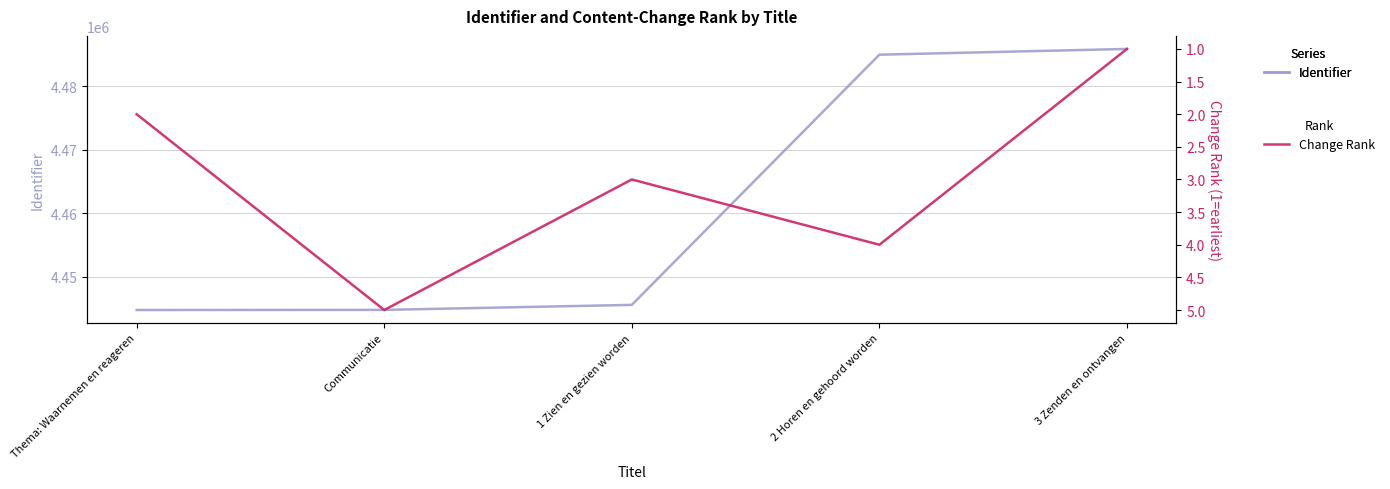

Reading left to right, extract all data points from this chart.

Identifier: 4444813	4444833	4445619	4484934	4485837
Change Rank: 2	5	3	4	1